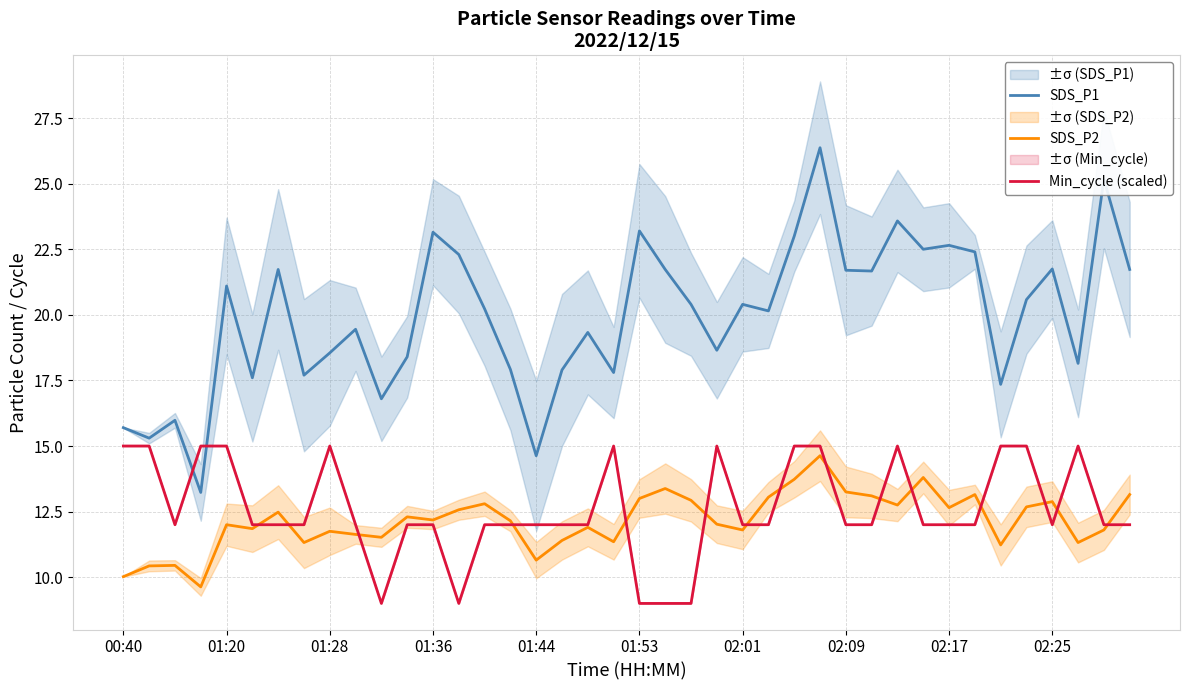

How many lines are shown in the chart?

3